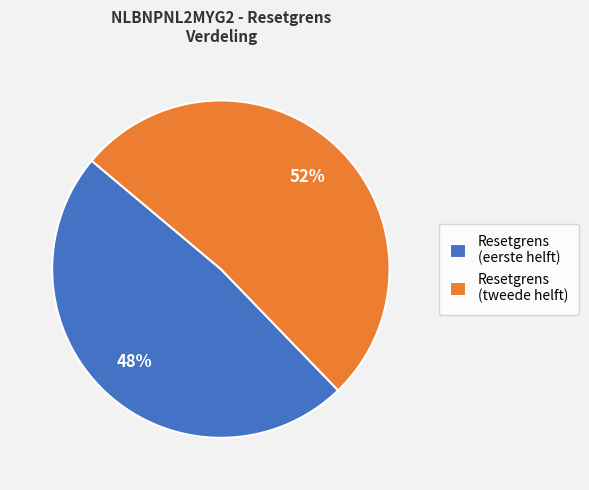

Is it true that Resetgrens (eerste helft) is 48% of the pie?

True